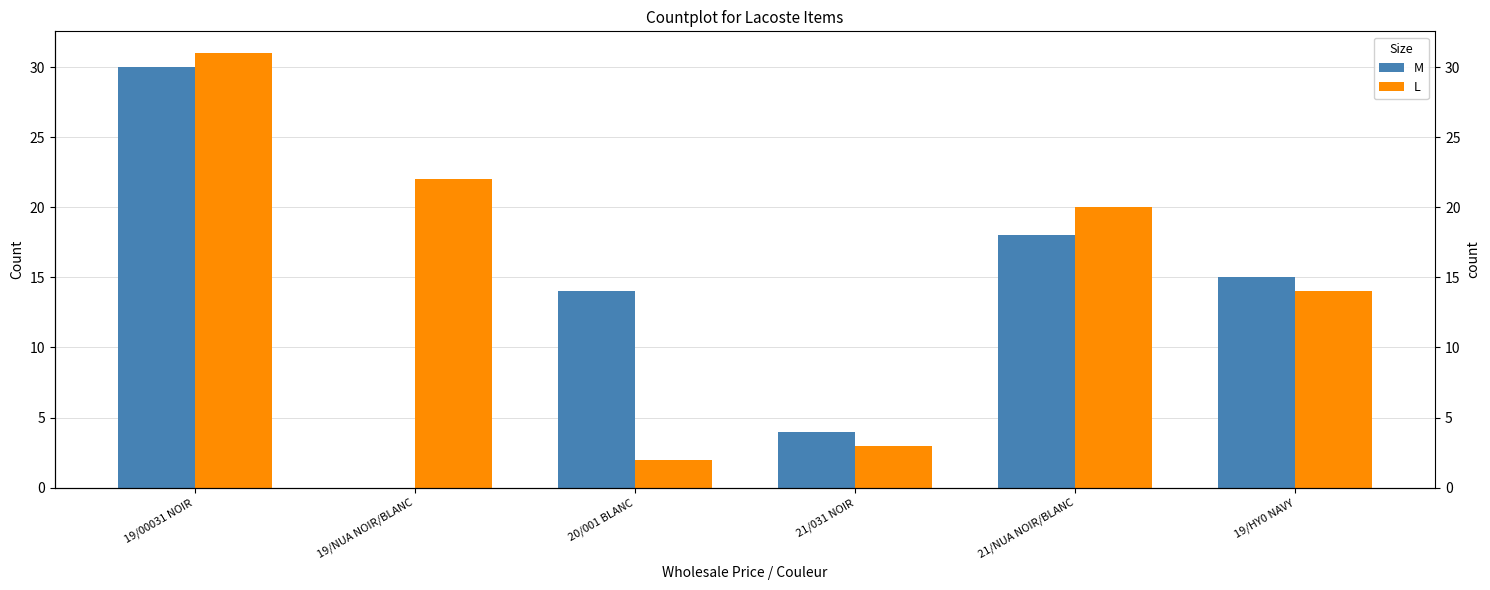

What is the label of the 3rd bar from the left?

20/001 BLANC